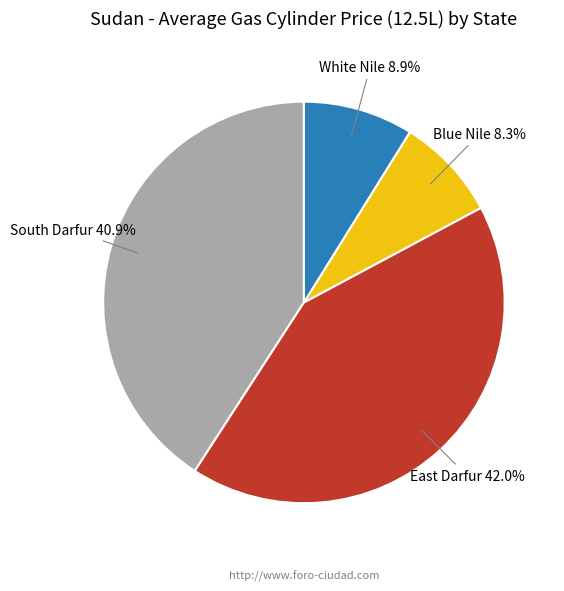

How many segments does this pie chart have?

4